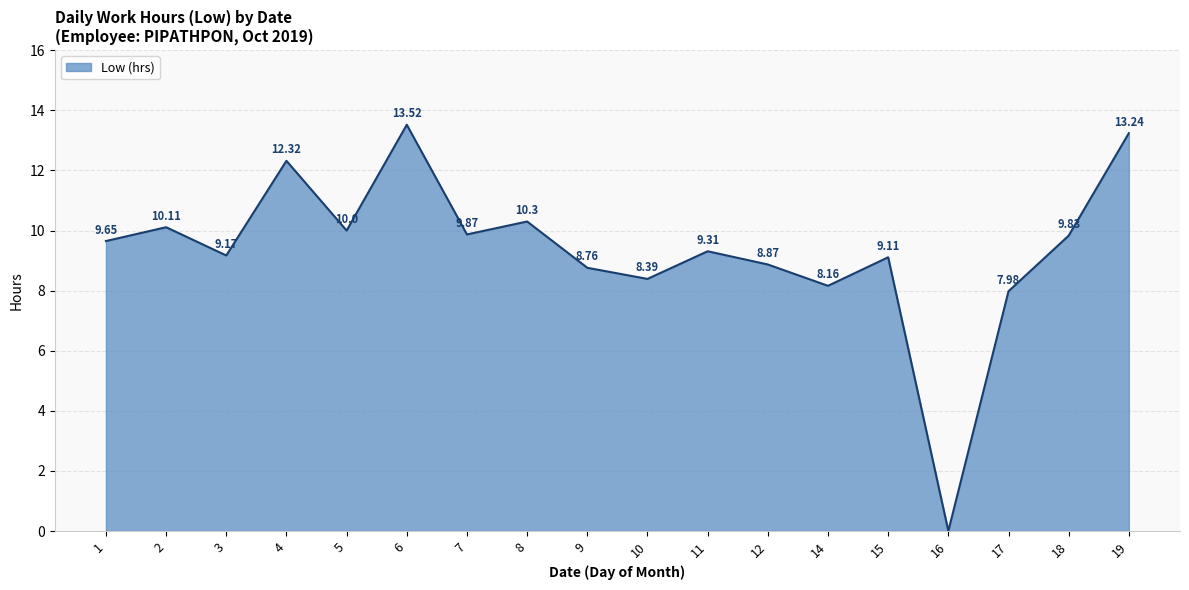

Between 15 and 6, which is larger?

6